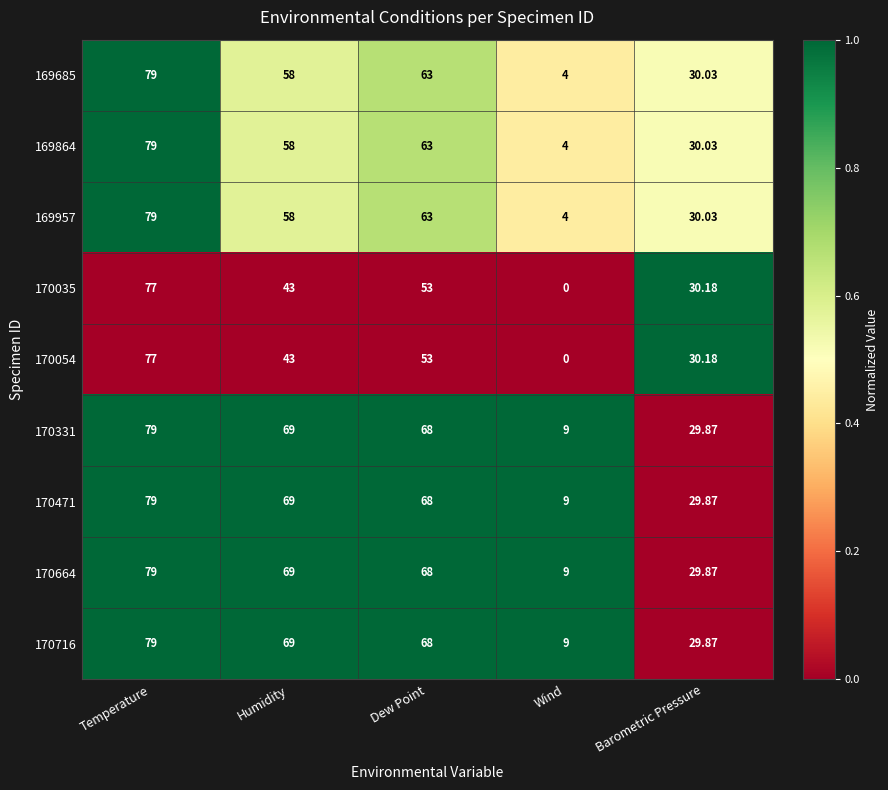

At which label does 169685 reach its minimum?

Wind